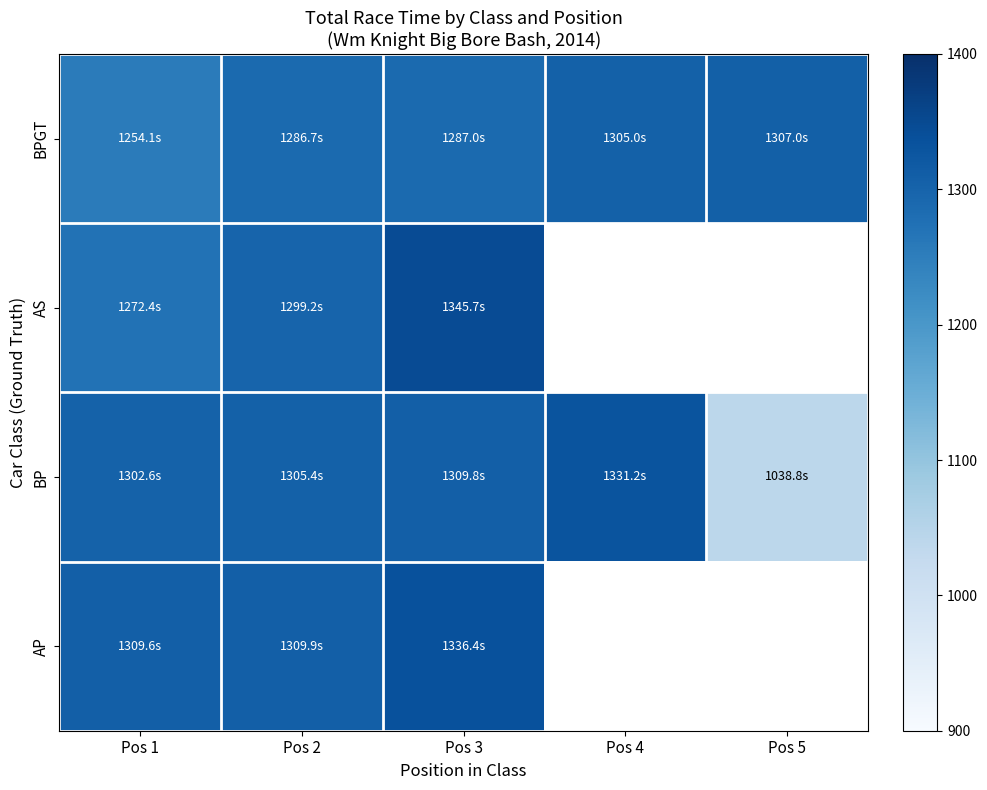

How many values in the BPGT series exceed 1286?

4